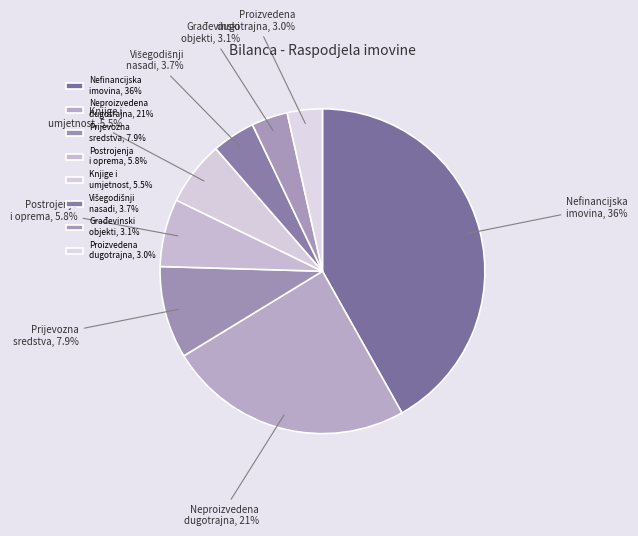

To the nearest percent, what is the average slice percentage?

12%